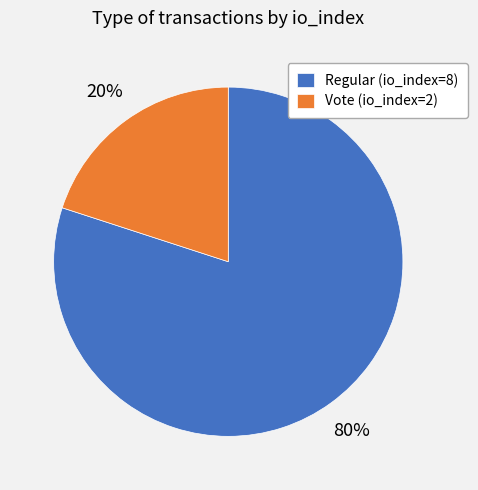

The Vote (io_index=2) slice represents 31% of the pie. True or false?

False